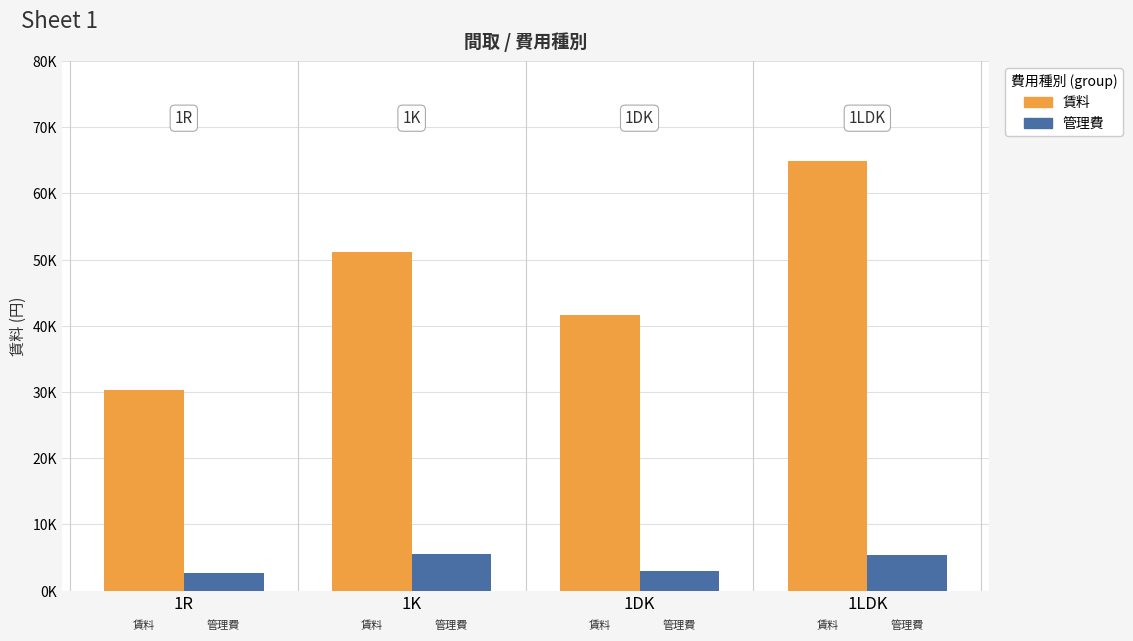

Reading right to left, transcribe all the data shown in this chart.

賃料: 1LDK=64888	1DK=41666	1K=51090	1R=30250
管理費: 1LDK=5444	1DK=3000	1K=5454	1R=2666